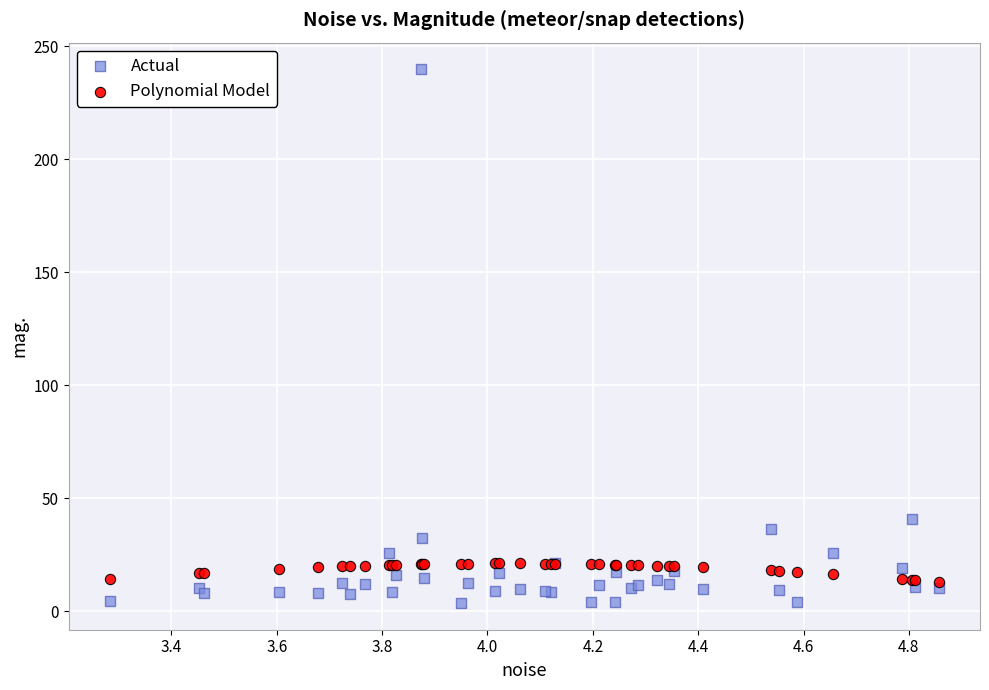

Which series has the largest Y range (max minus min)?

Actual